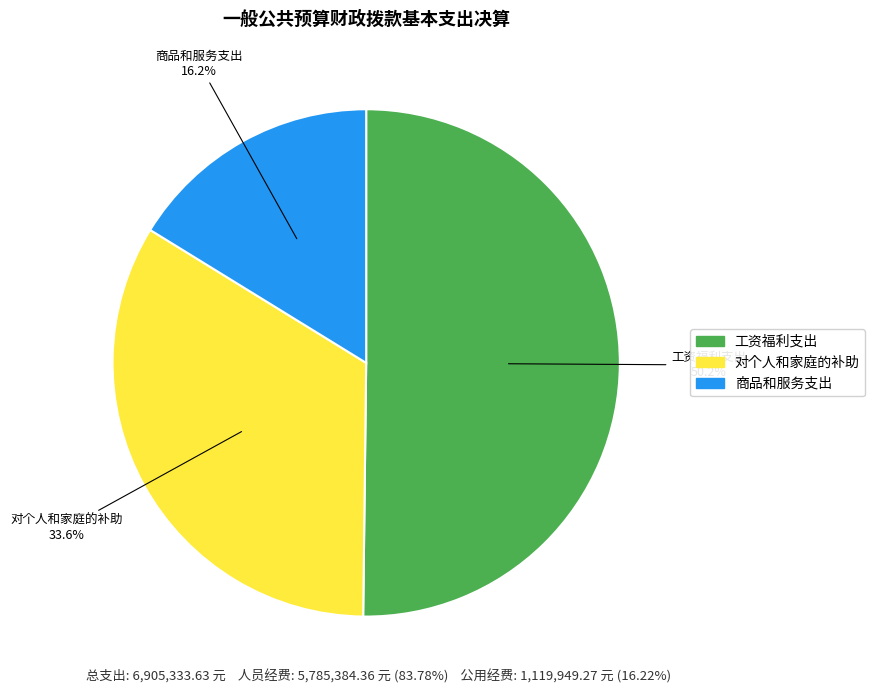

Approximately how many times larger is the value at 对个人和家庭的补助 compared to 工资福利支出?

0.7